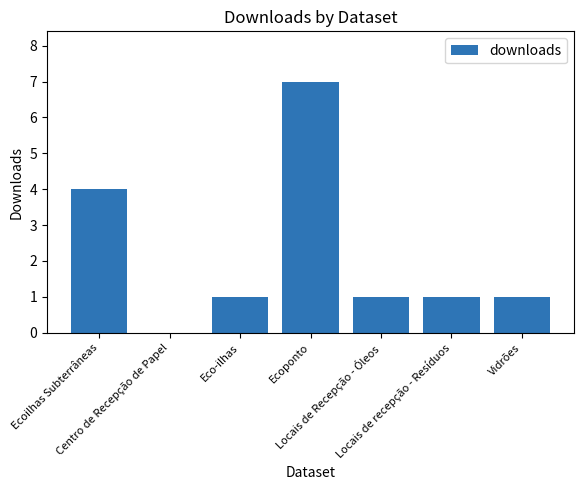

What is the maximum value shown in the chart?

7